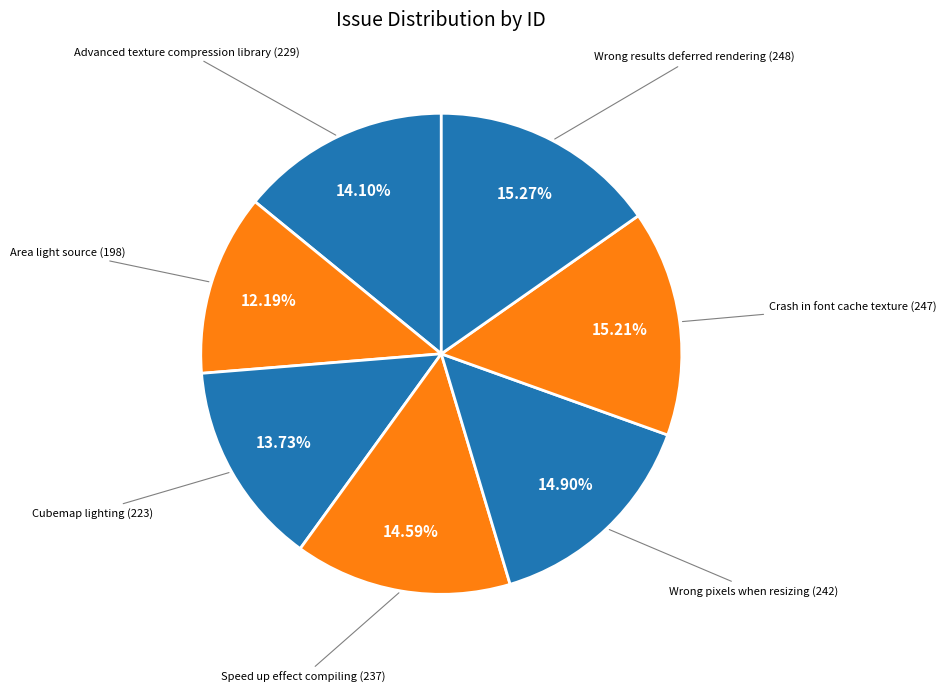

Which has a higher value, Crash in font cache texture (247) or Advanced texture compression library (229)?

Crash in font cache texture (247)